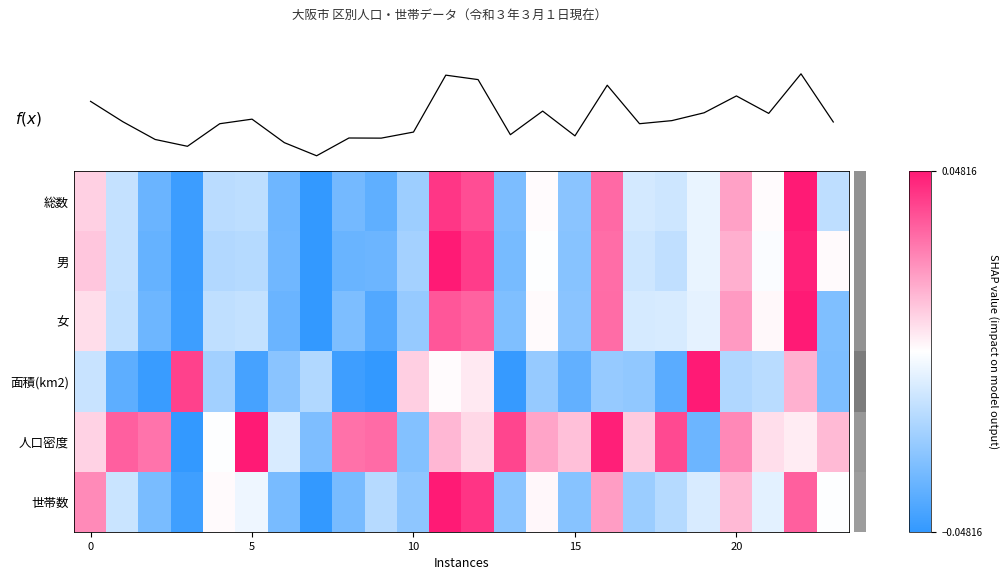

How many negative values does the 女 series have?

16